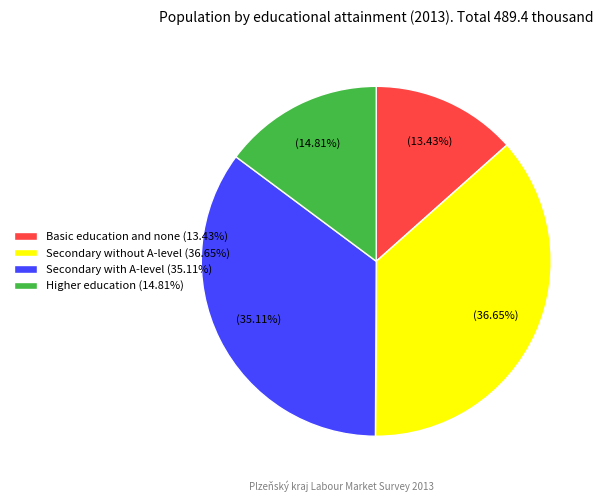

To the nearest percent, what portion does Secondary with A-level represent?

35%